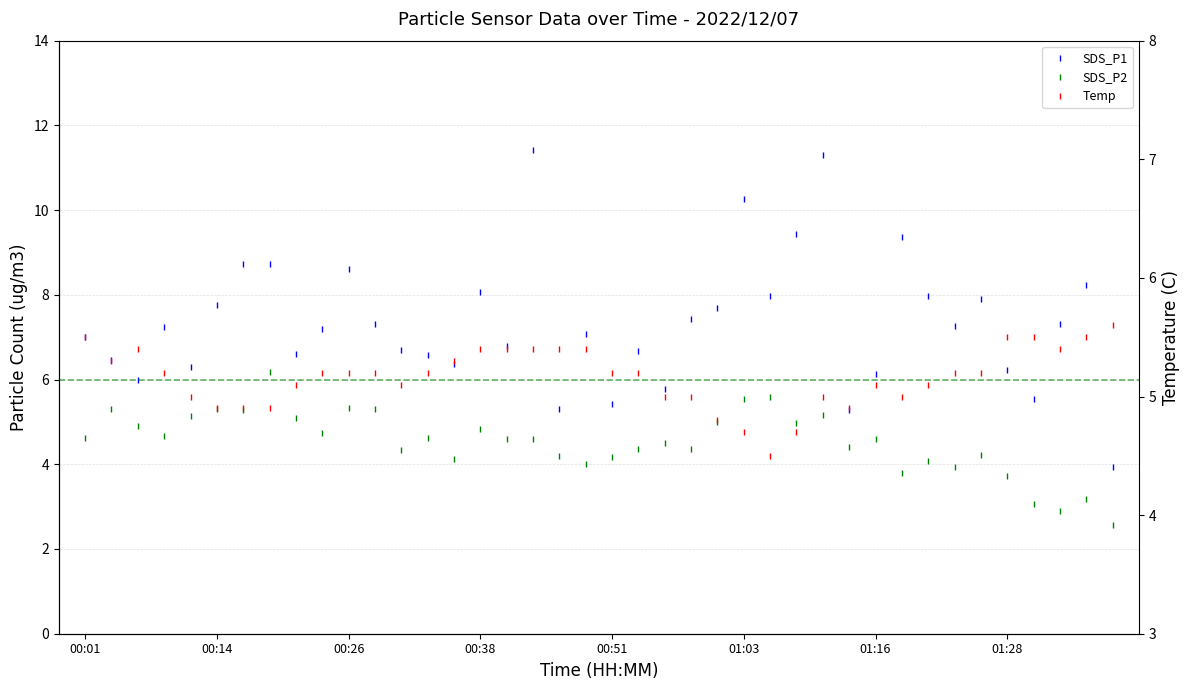

Read the Temp value at 21.

5.2